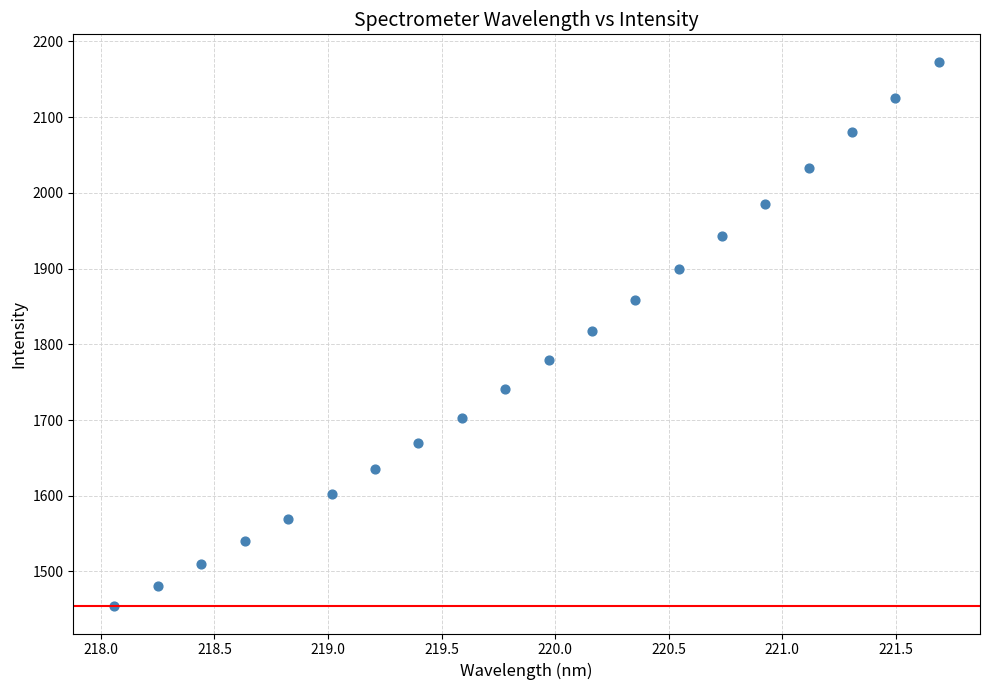

What is the range of X values (max minus min)?

3.6